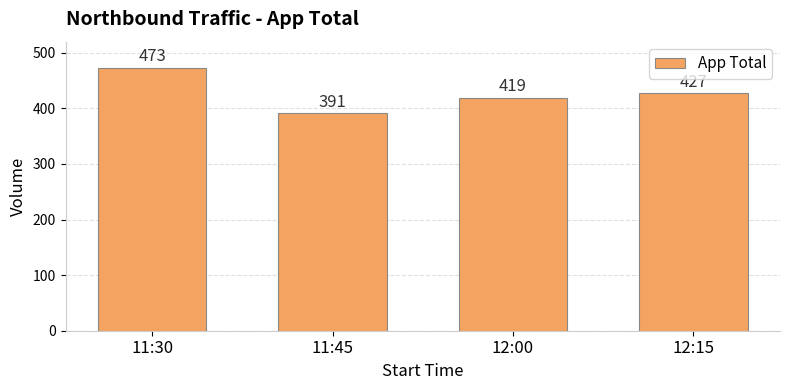

List the labels in order of value, largest first.

11:30, 12:15, 12:00, 11:45